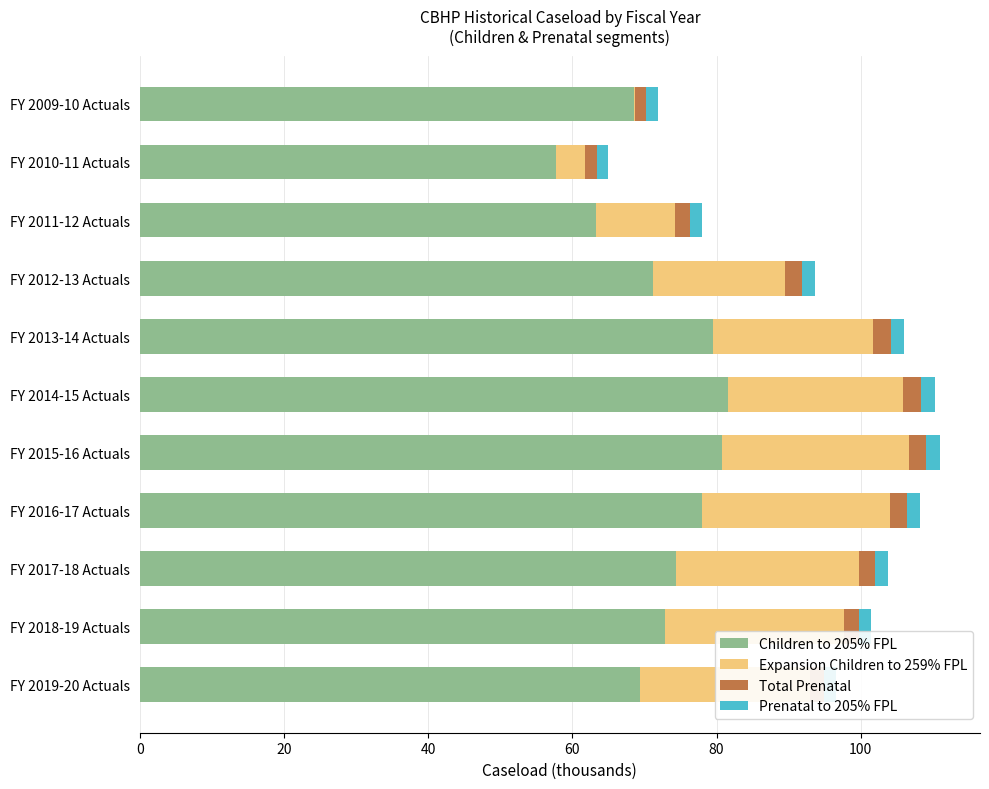

The Children to 205% FPL series shows 112.5 at FY 2011-12 Actuals. True or false?

False